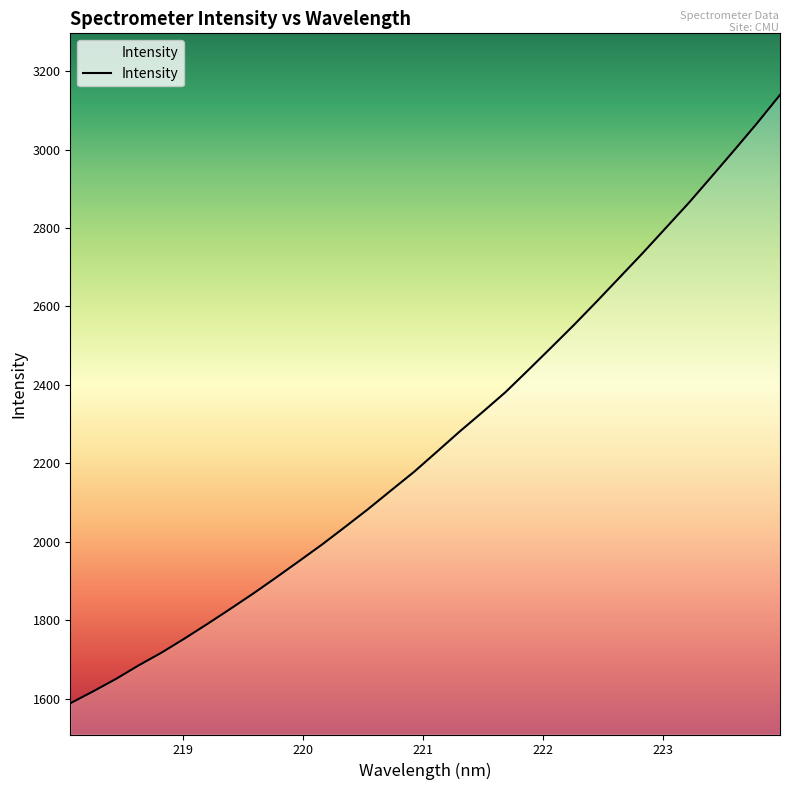

What is the minimum value shown in the chart?

1588.7